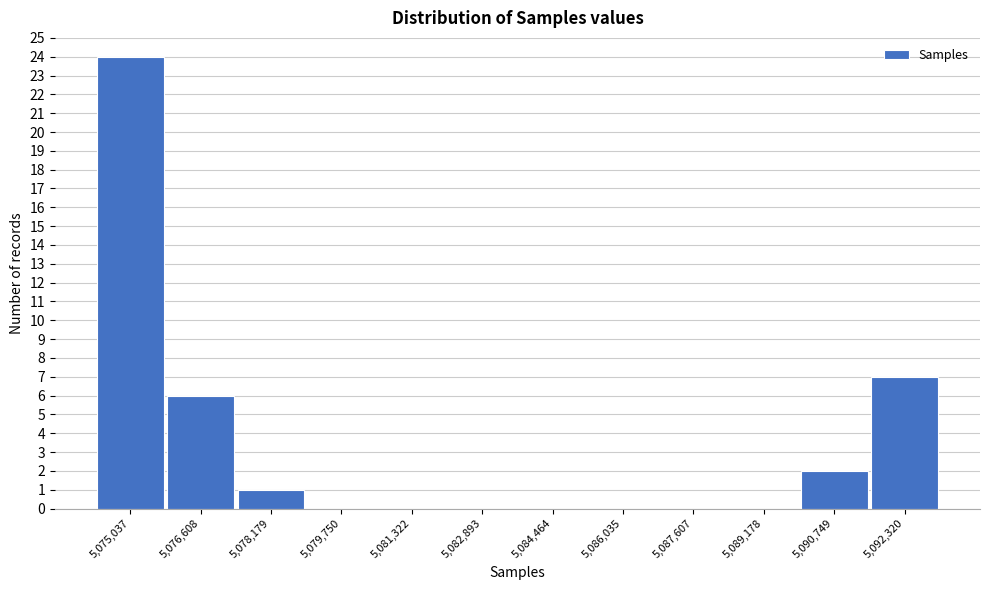

Reading right to left, what are all the values shown in this chart?

5,092,320=7	5,090,749=2	5,089,178=0	5,087,607=0	5,086,035=0	5,084,464=0	5,082,893=0	5,081,322=0	5,079,750=0	5,078,179=1	5,076,608=6	5,075,037=24